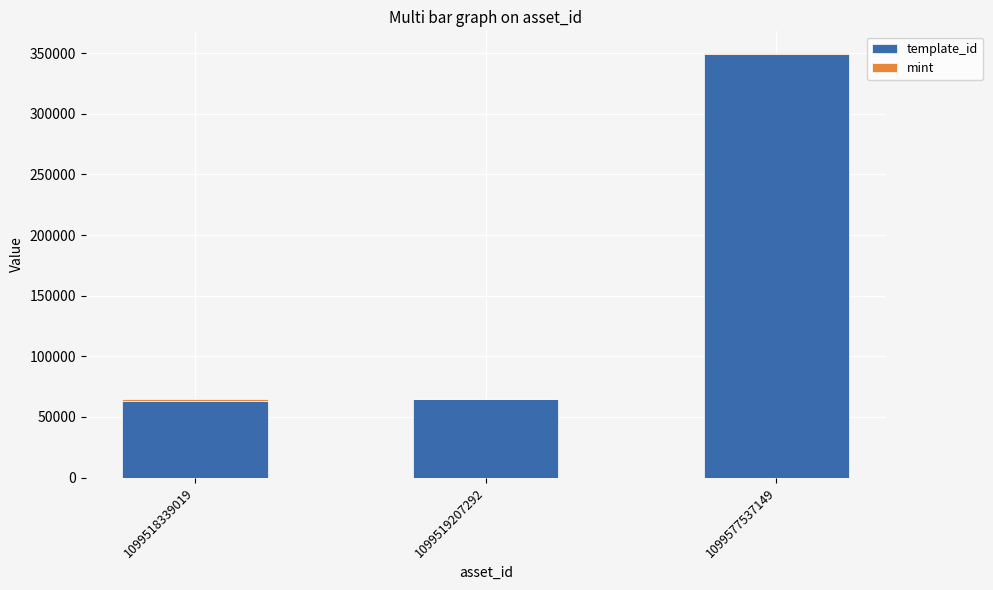

The value of template_id at 1099577537149 is 518024. True or false?

False